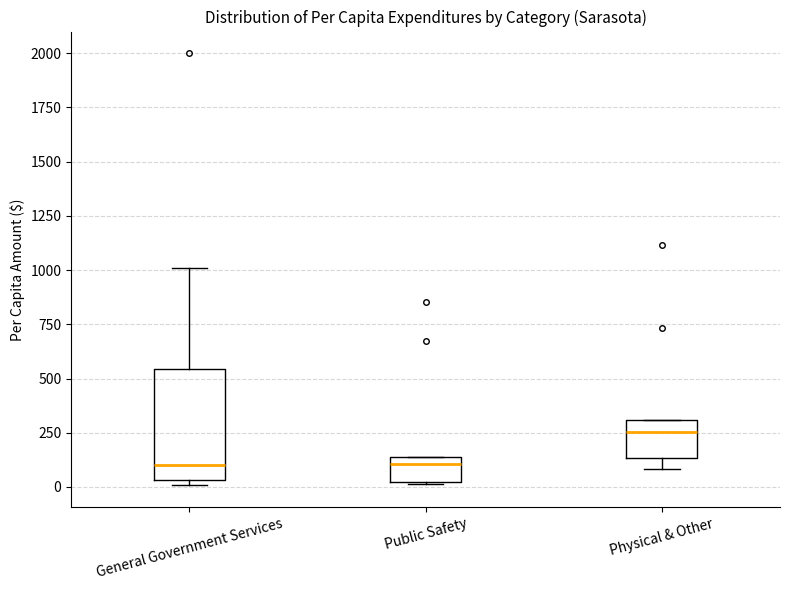

Where is the upper edge of the box for Physical & Other on the y-axis? The values are not printed on the chart, so give them approximately, as read against the axis.

300